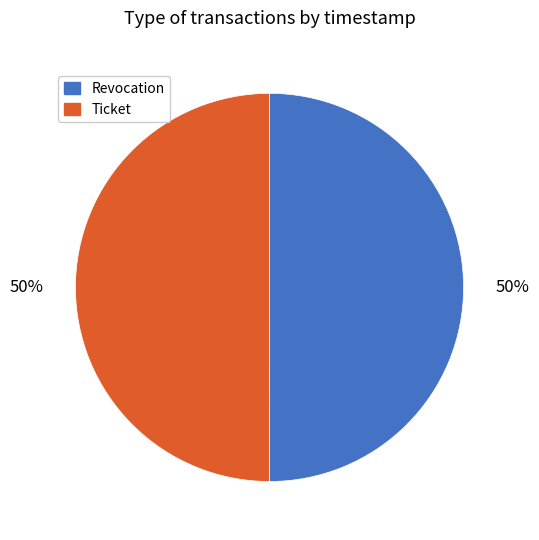

Is it true that Revocation is 50% of the pie?

True